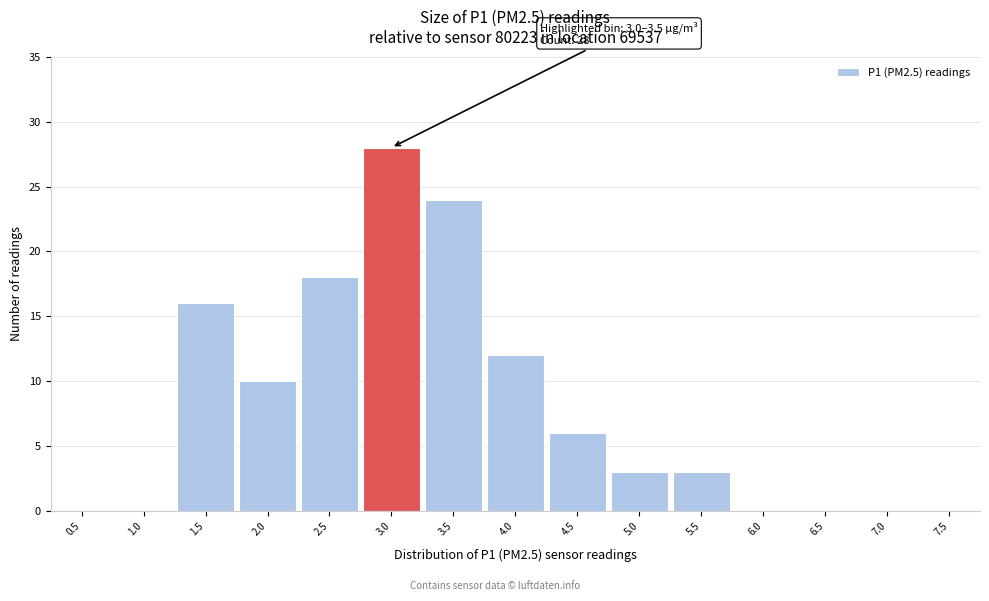

Reading left to right, transcribe all the data shown in this chart.

0.5=0	1.0=0	1.5=16	2.0=10	2.5=18	3.0=28	3.5=24	4.0=12	4.5=6	5.0=3	5.5=3	6.0=0	6.5=0	7.0=0	7.5=0